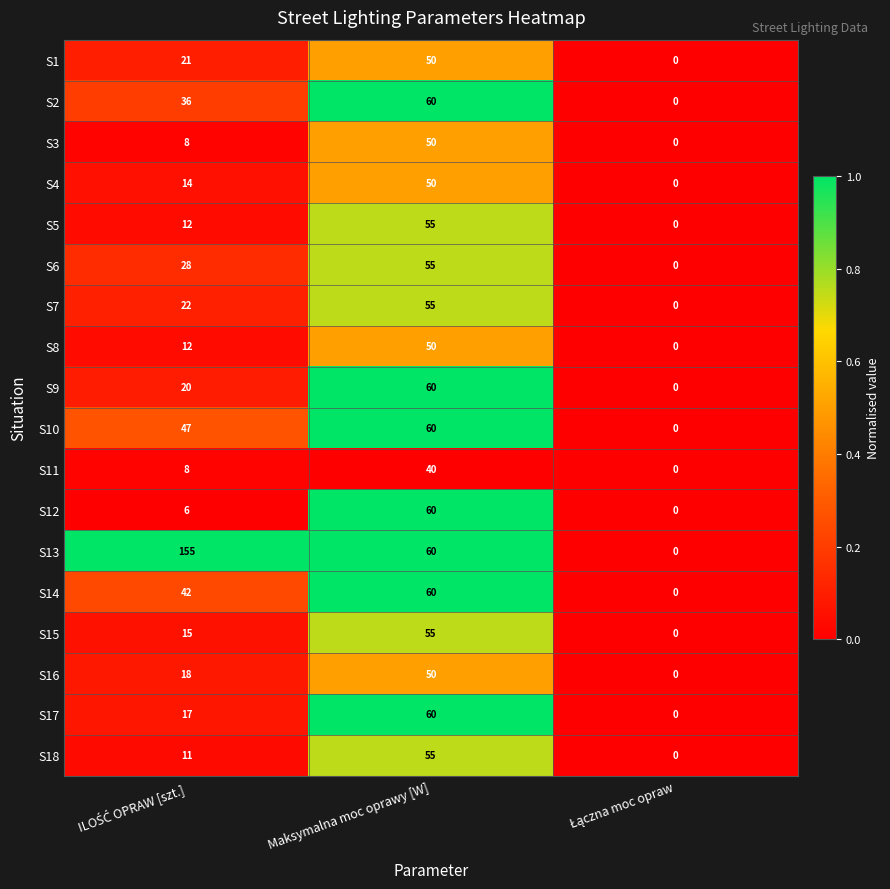

Which category has the highest value in the S14 series?

Maksymalna moc oprawy [W]